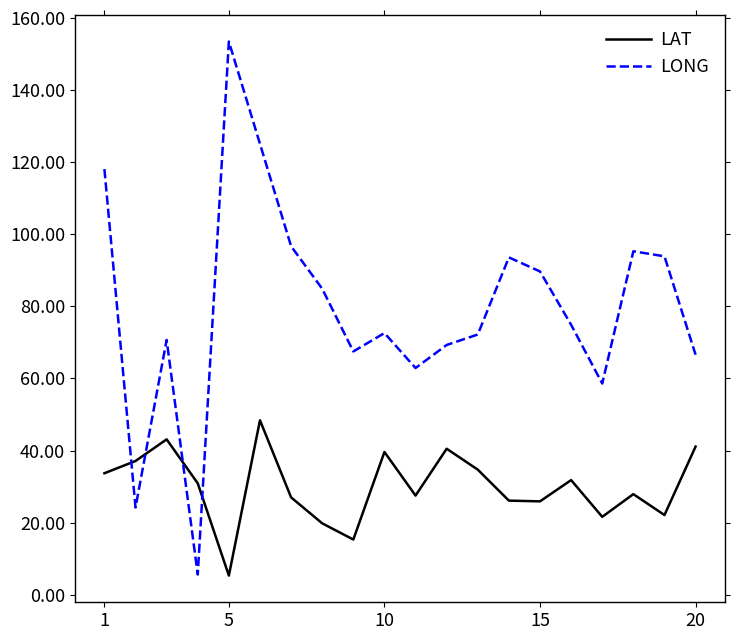

What are all the series names shown in the legend?

LAT, LONG